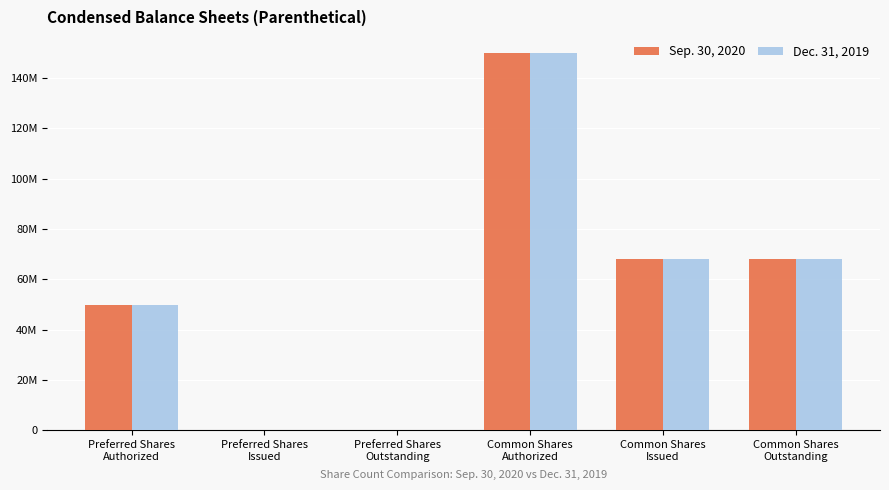

Read the Sep. 30, 2020 value at Common Shares
Outstanding, to the nearest 50.

67983100